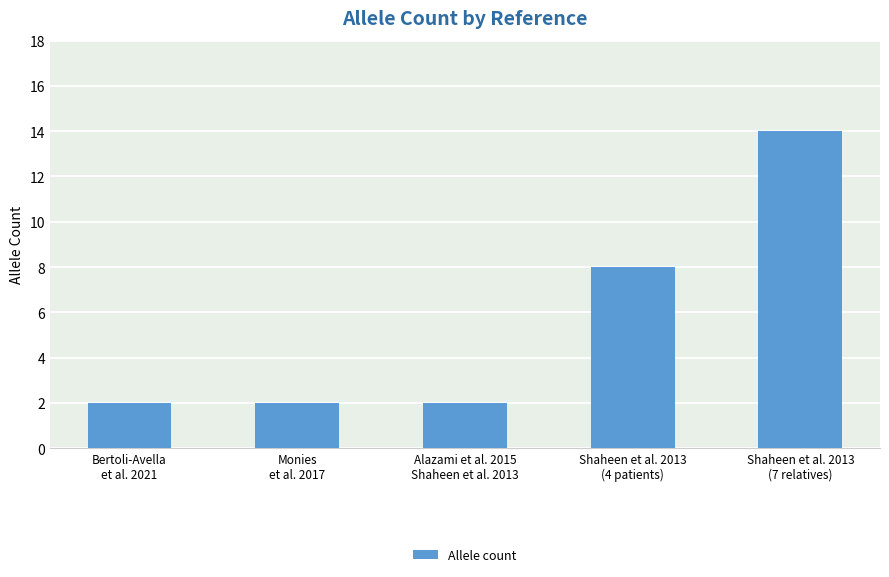

What is the difference between the second highest and minimum values?

6